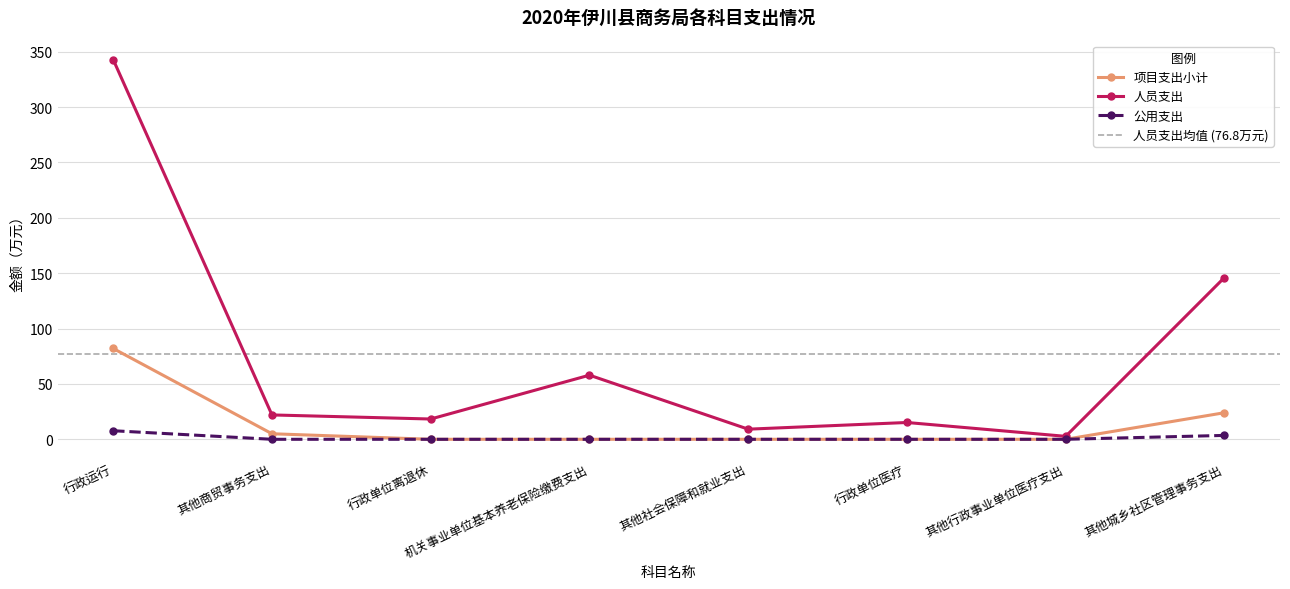

List the labels in order of 项目支出小计 value, smallest first.

行政单位离退休, 机关事业单位基本养老保险缴费支出, 其他社会保障和就业支出, 行政单位医疗, 其他行政事业单位医疗支出, 其他商贸事务支出, 其他城乡社区管理事务支出, 行政运行